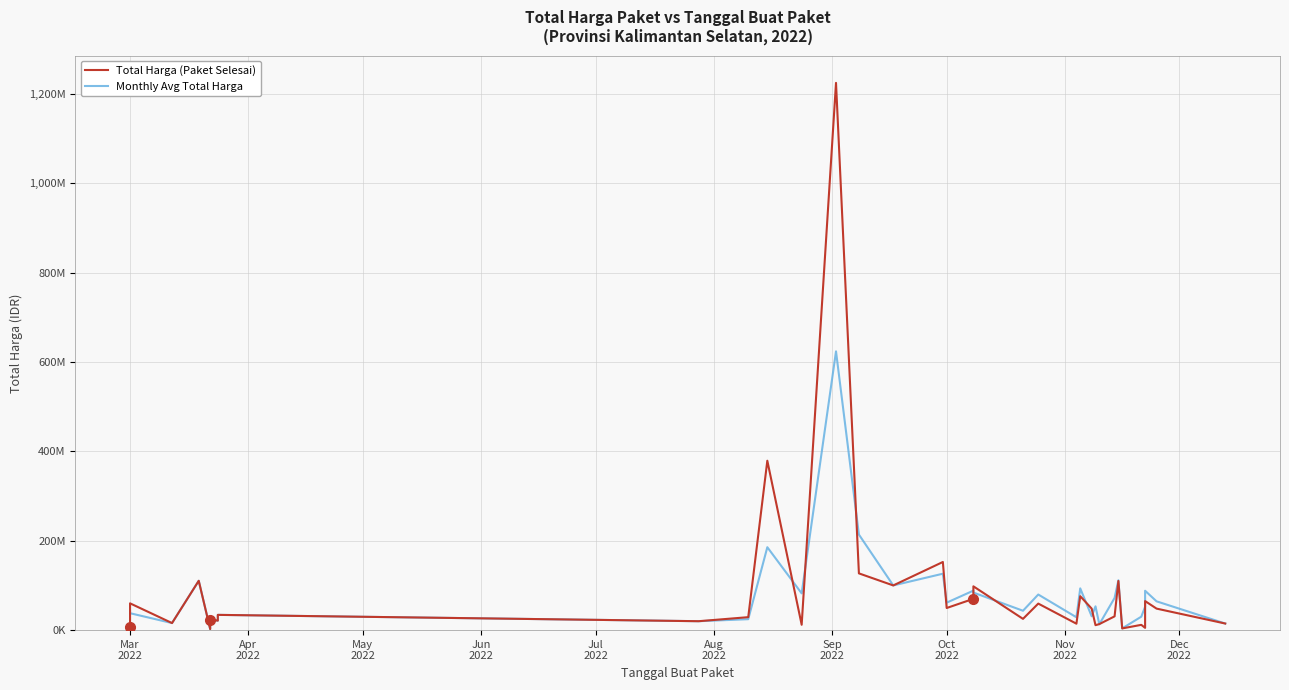

Which series has the largest total across all categories?

Total Harga (Paket Selesai)